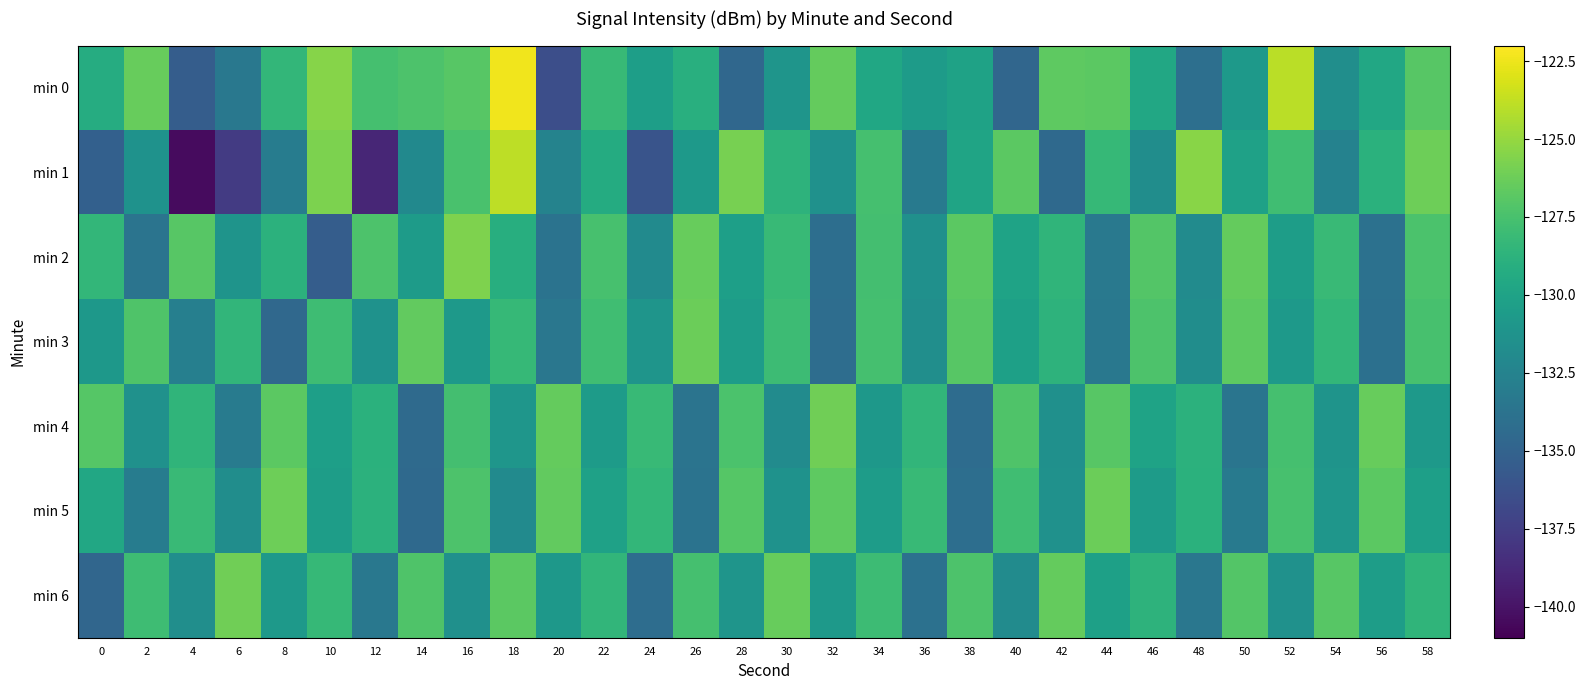

List the series in order of their peak value, highest first.

min 0, min 1, min 2, min 4, min 6, min 5, min 3